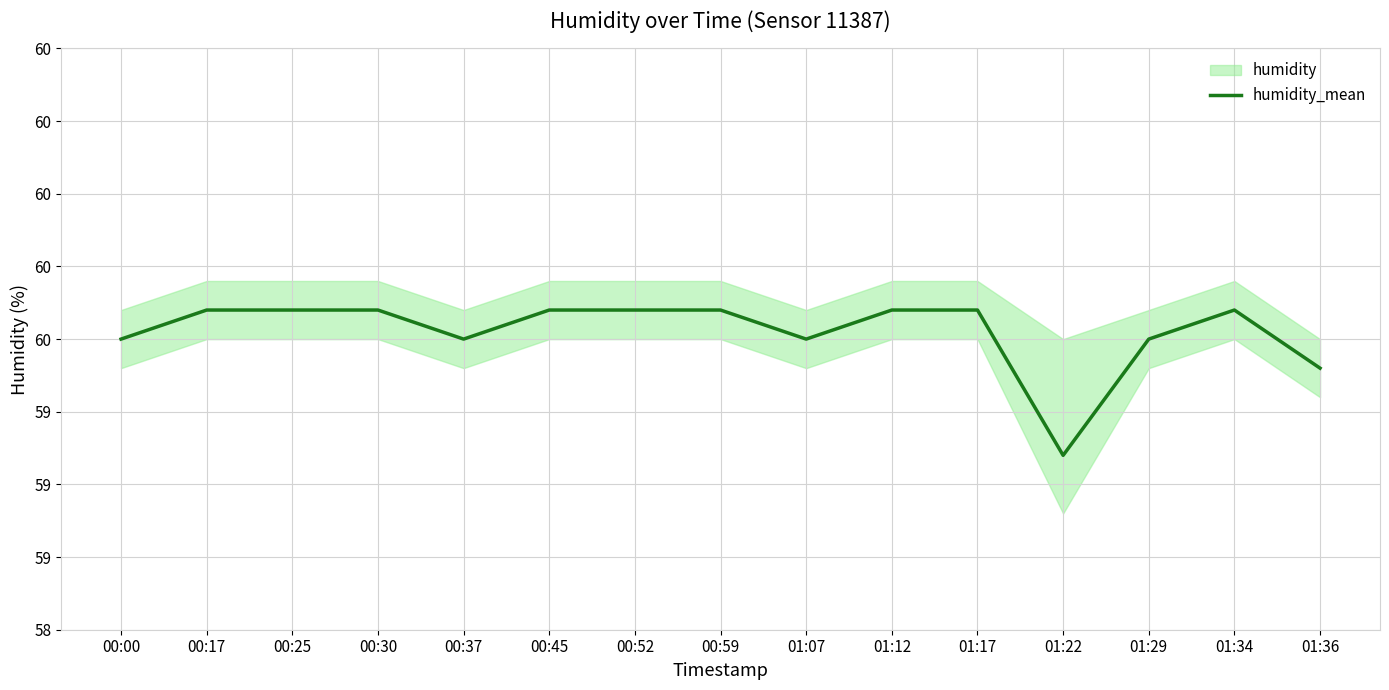

Reading right to left, transcribe all the data shown in this chart.

01:36=59.4	01:34=59.6	01:29=59.5	01:22=59.1	01:17=59.6	01:12=59.6	01:07=59.5	00:59=59.6	00:52=59.6	00:45=59.6	00:37=59.5	00:30=59.6	00:25=59.6	00:17=59.6	00:00=59.5